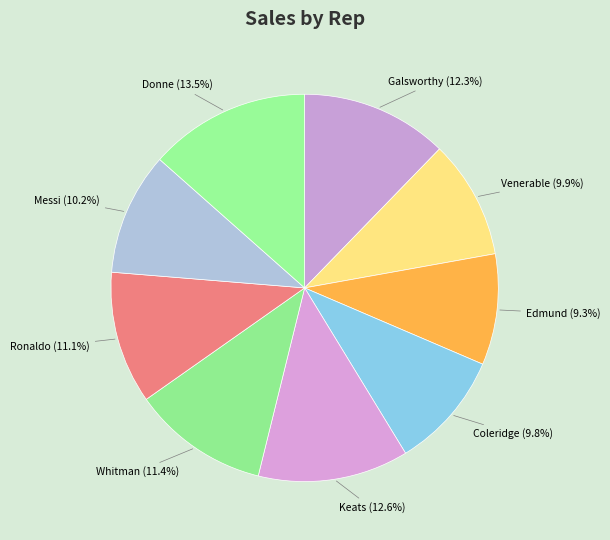

To the nearest percent, what is the difference between the Venerable and Keats slice percentages?

3%